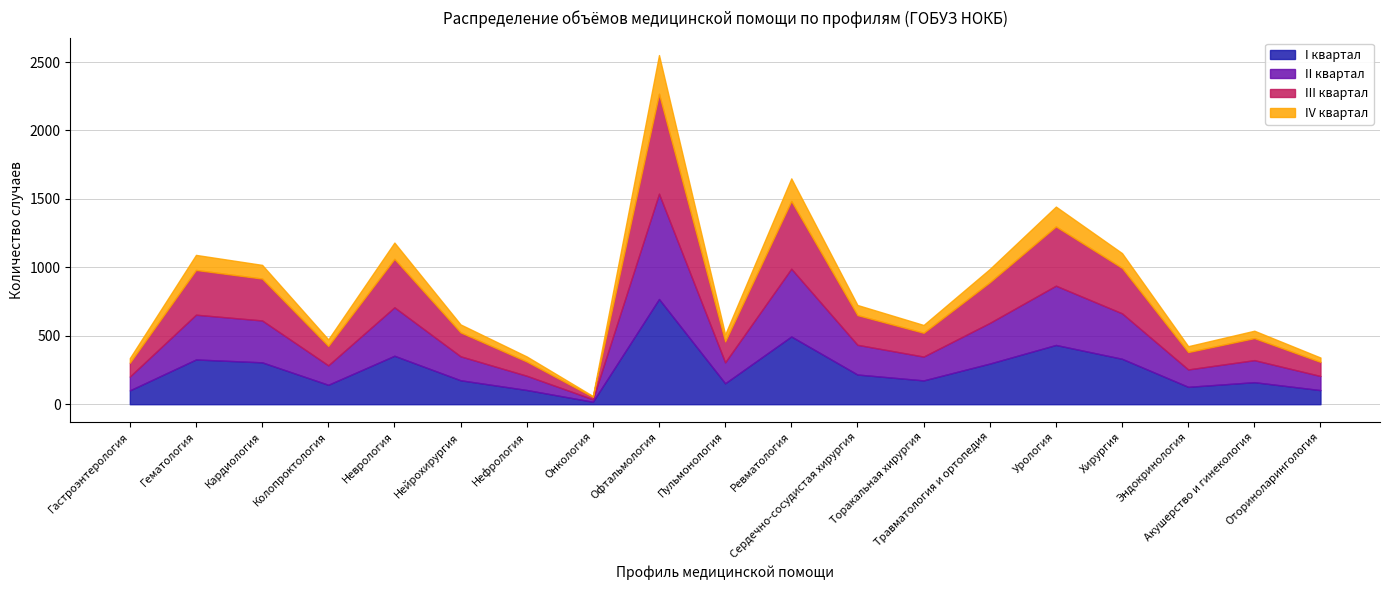

What is the difference between the I квартал values at Эндокринология and Неврология?

227